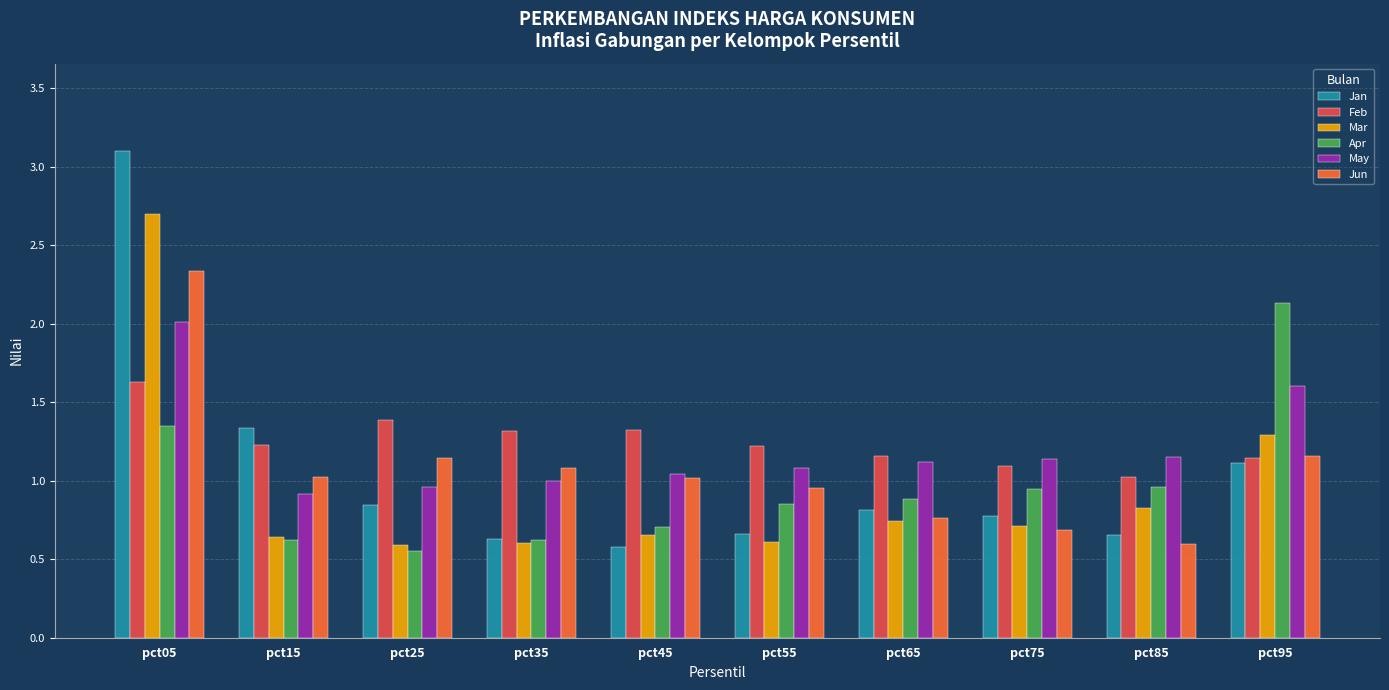

Which series has the largest range (max minus min)?

Jan